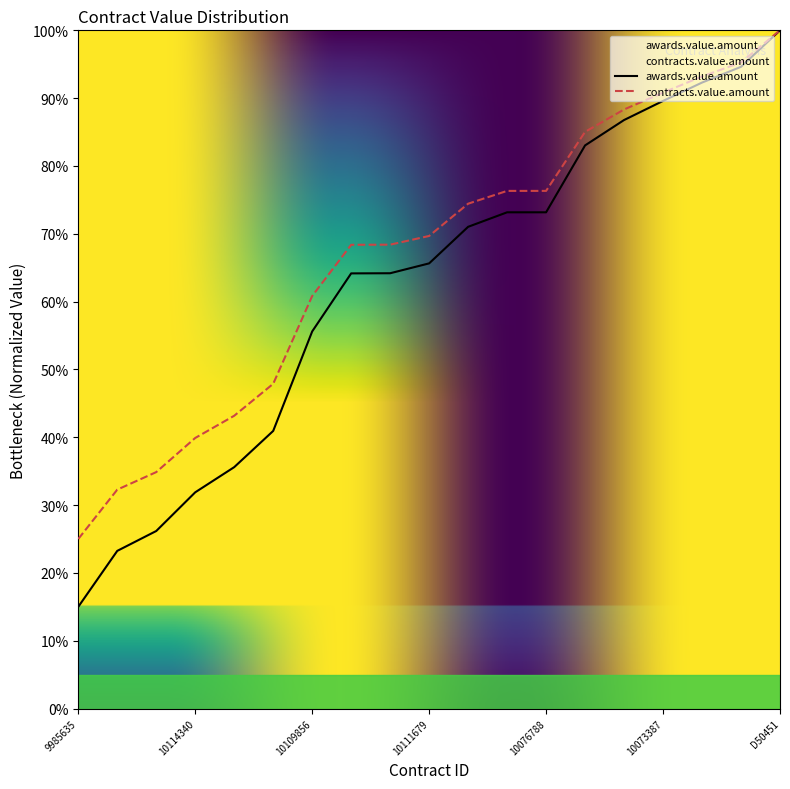

List the series in order of their peak value, lowest first.

awards.value.amount, contracts.value.amount